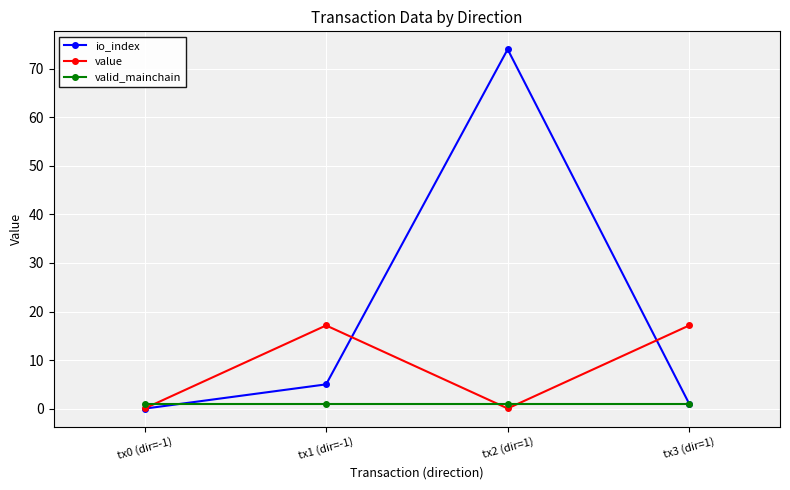

What is the sum of the value values at tx0 (dir=-1) and tx2 (dir=1)?

0.1